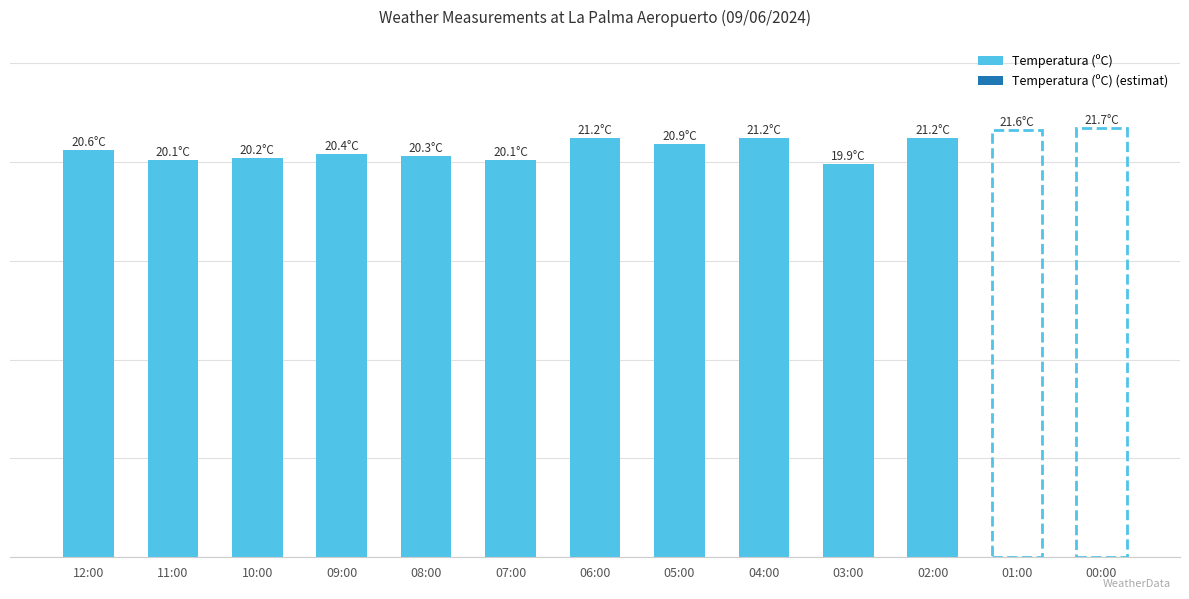

What is the change in value from 10:00 to 03:00?

-0.3